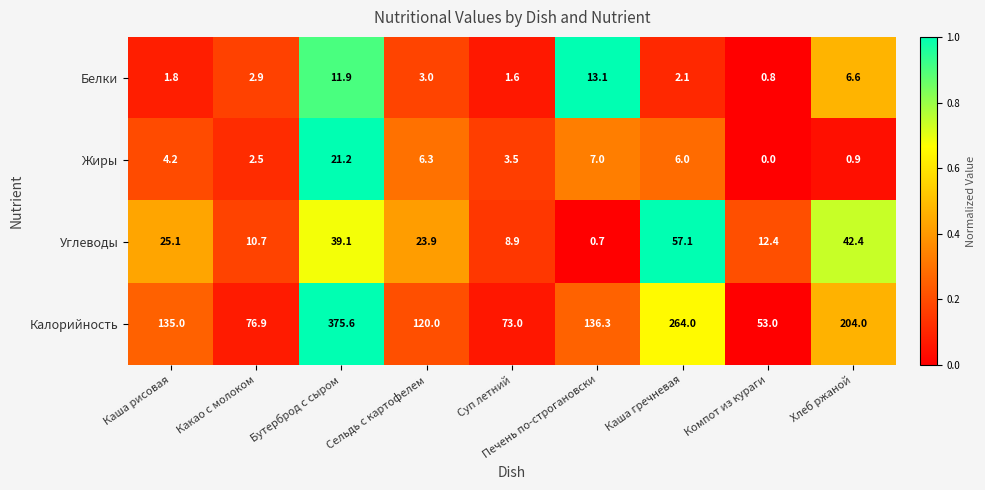

Which series changed the most between Каша рисовая and Компот из кураги?

Калорийность